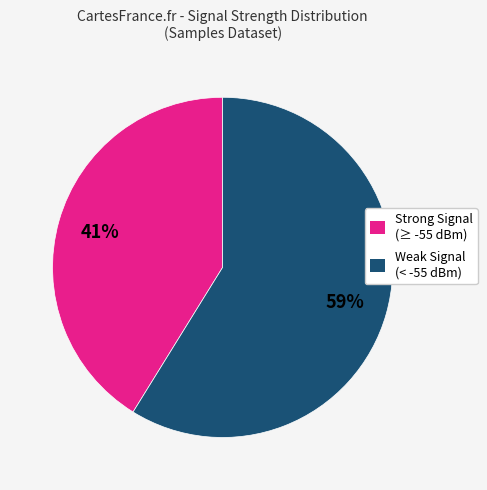

The Weak Signal (< -55 dBm) slice represents 59% of the pie. True or false?

True